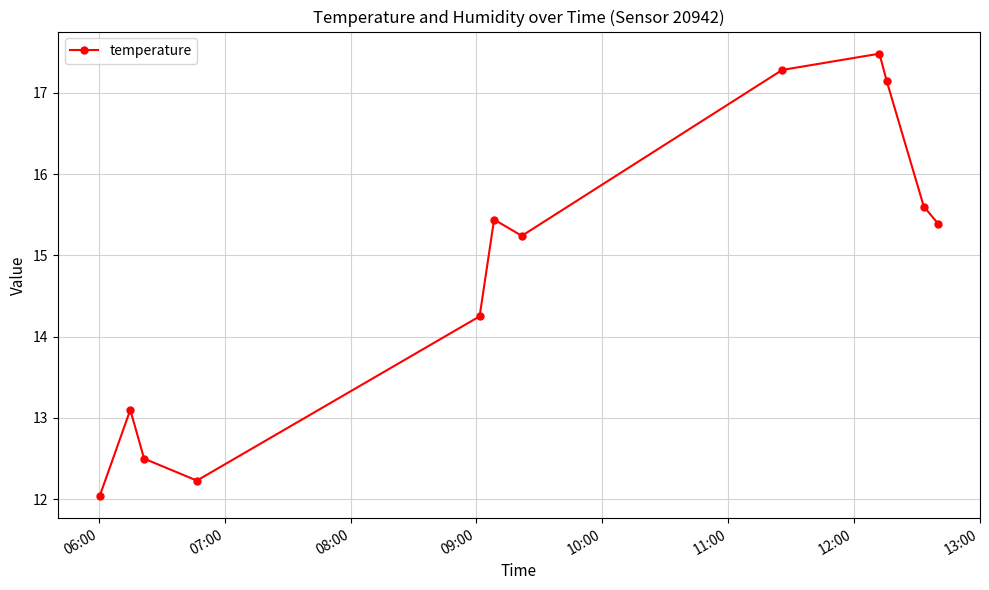

What is the difference between the maximum and minimum values?

5.4